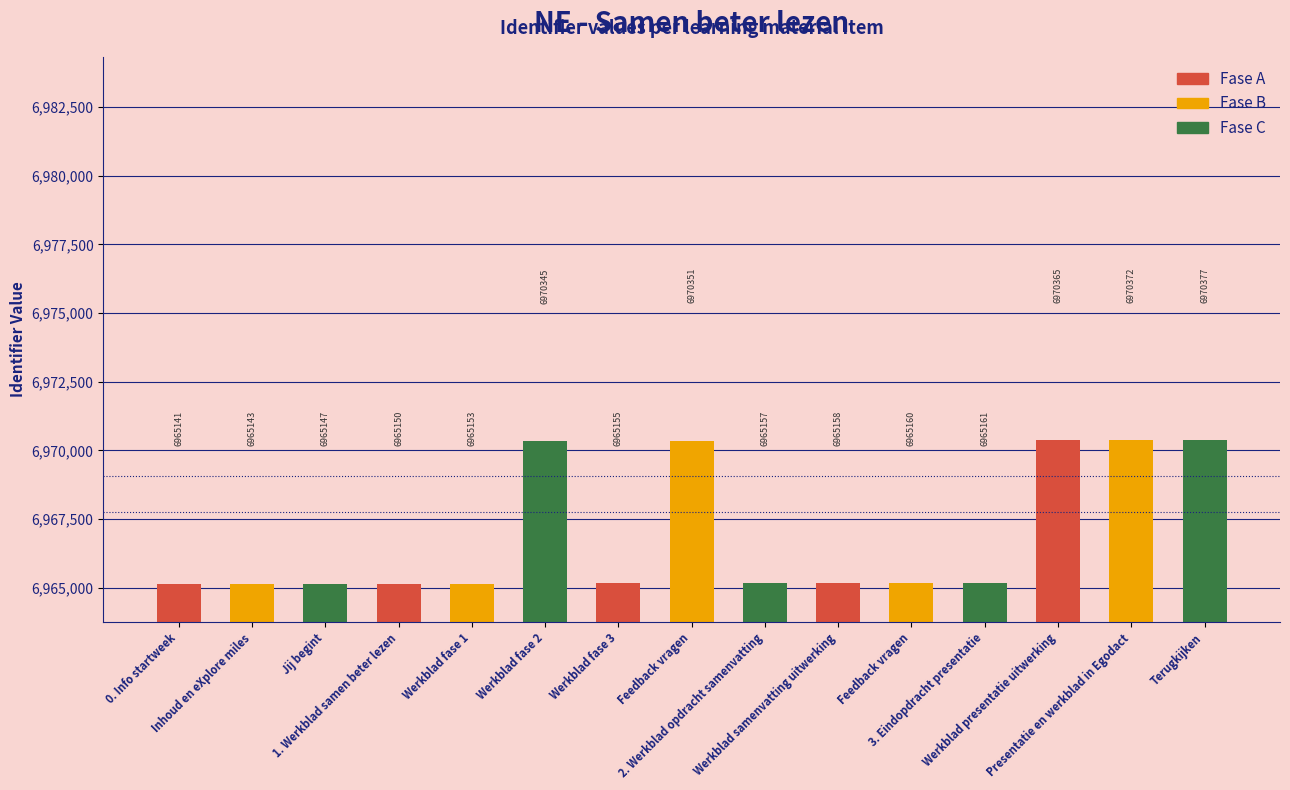

What is the greatest value displayed?

6970377